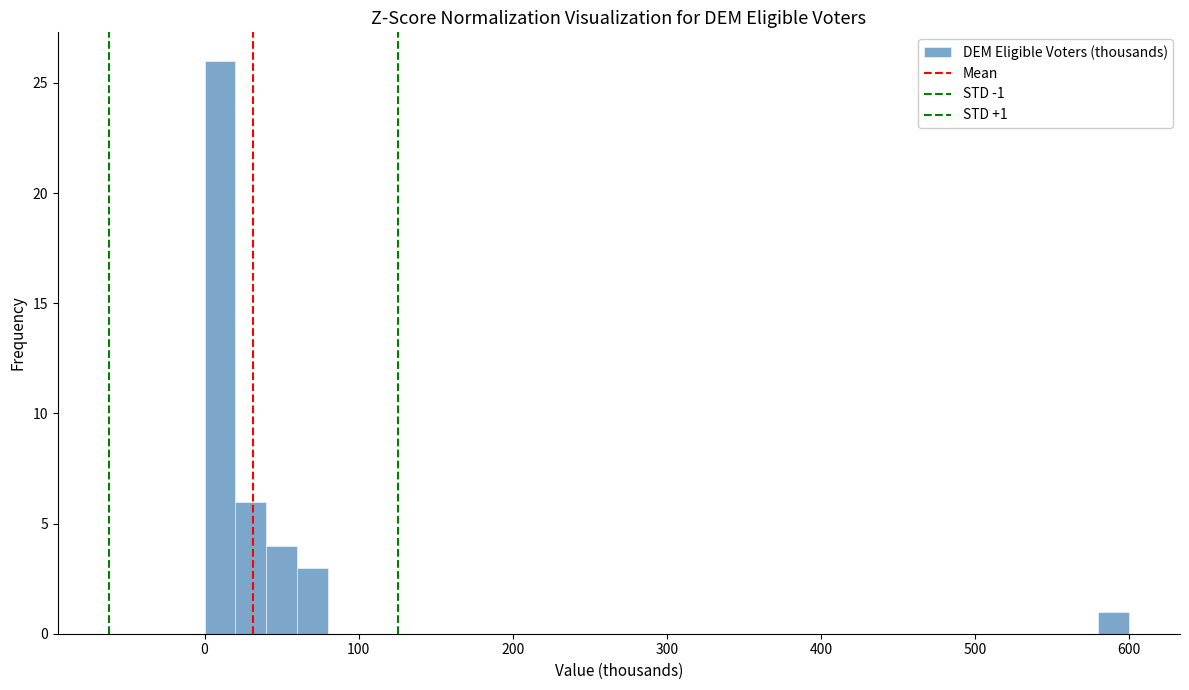

Read against the x-axis, roughly where is the centre of the tallest bar?

10